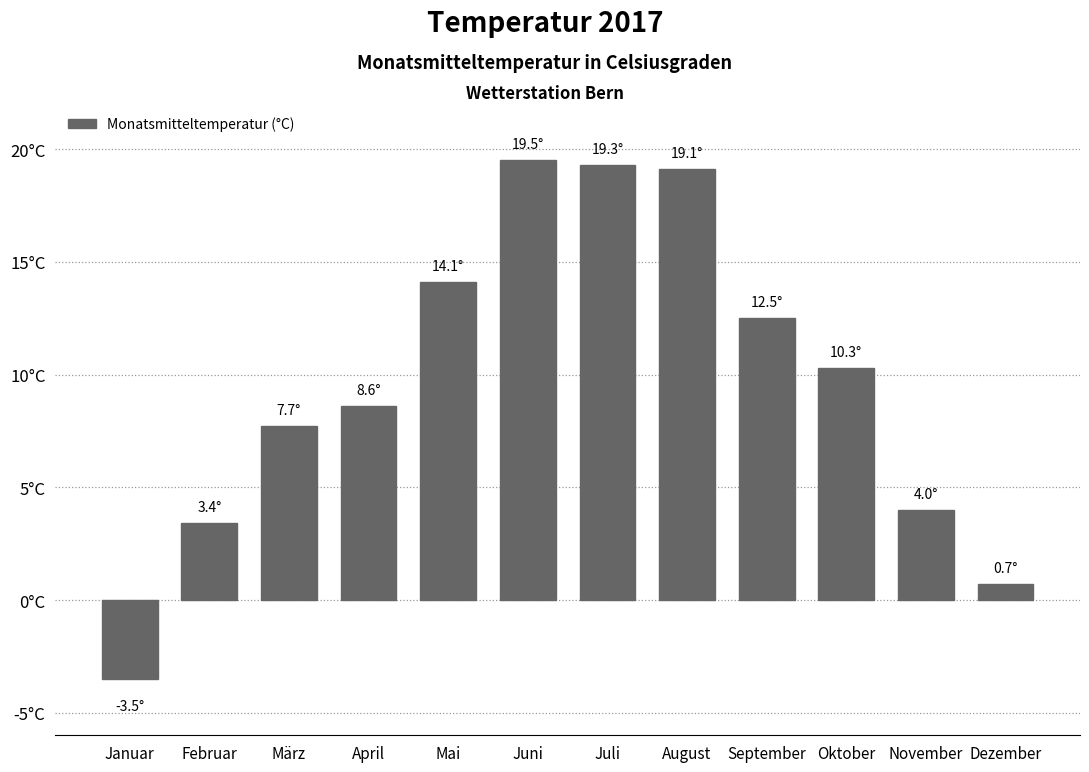

Are the bars horizontal?

No